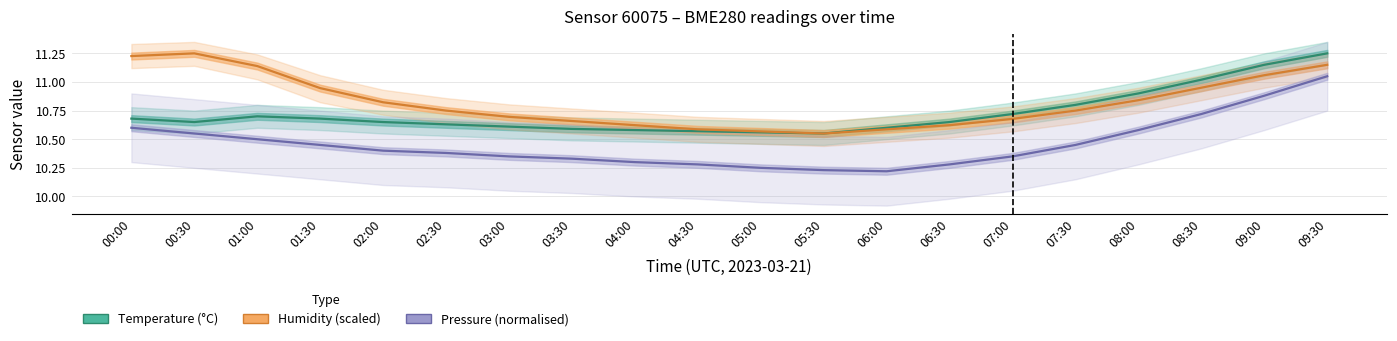

At which label is Humidity (% RH, scaled) closest to 10?

05:30